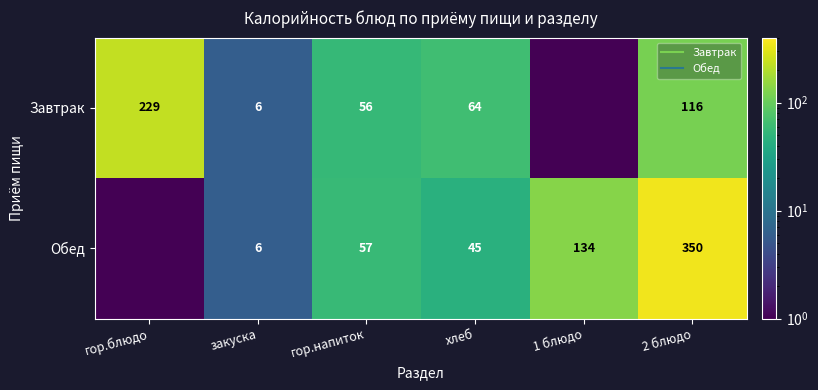

The Обед series shows 569.1 at 2 блюдо. True or false?

False